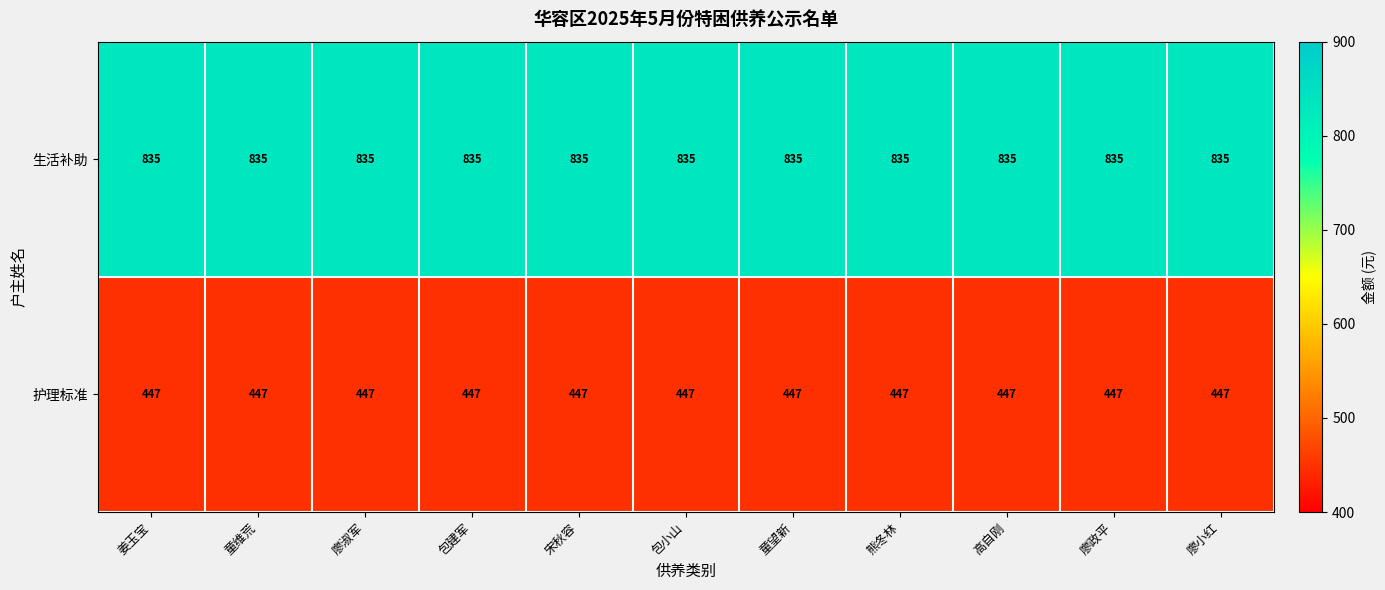

List the series in order of their overall mean, highest first.

生活补助, 护理标准